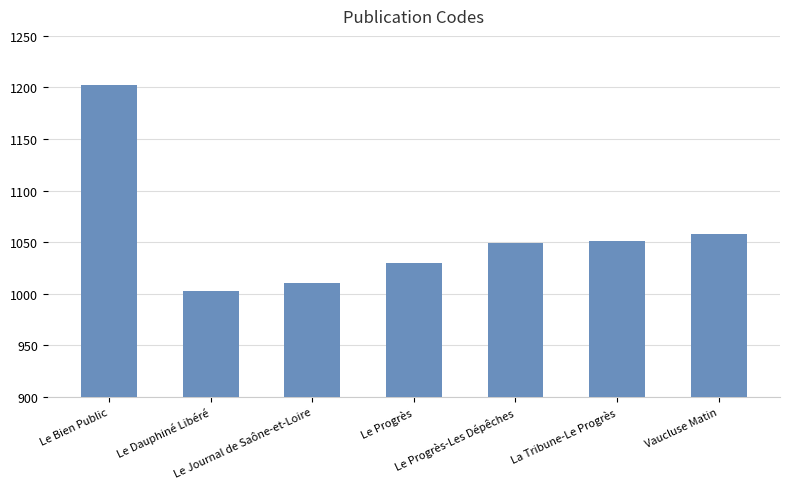

What is the difference between the values at Le Progrès-Les Dépêches and Le Bien Public?

153